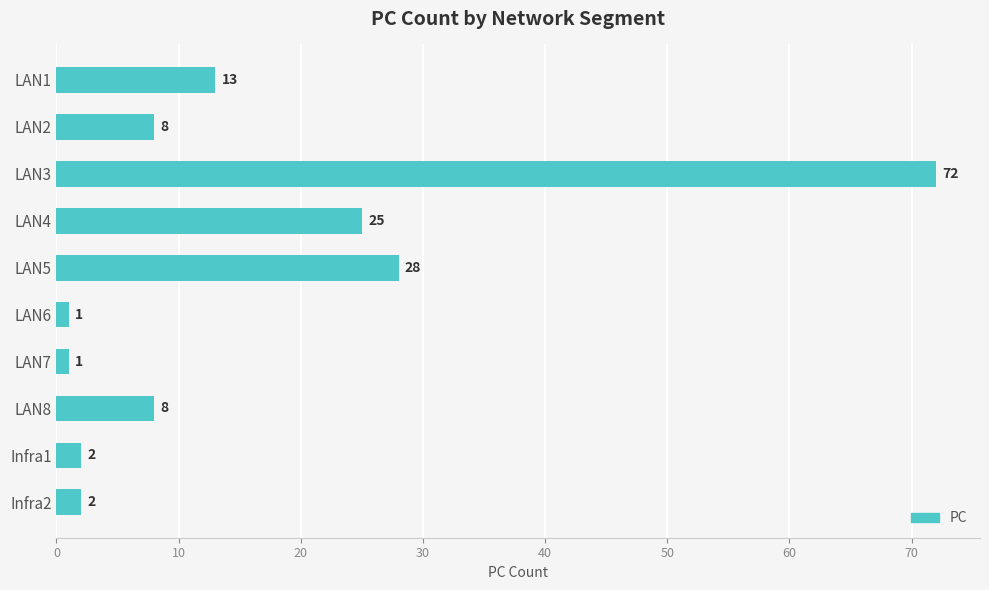

What is the greatest value displayed?

72